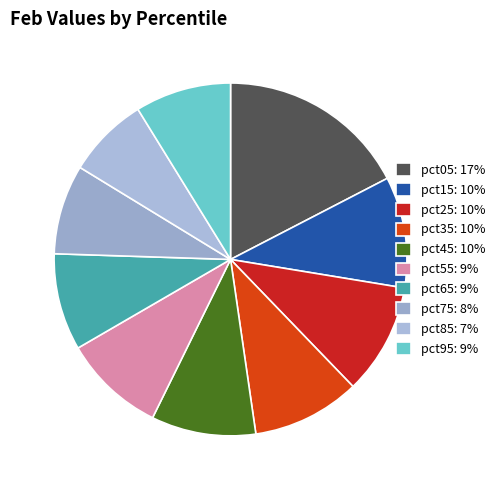

What is the ratio of the value at pct65 to the value at pct15?

0.9